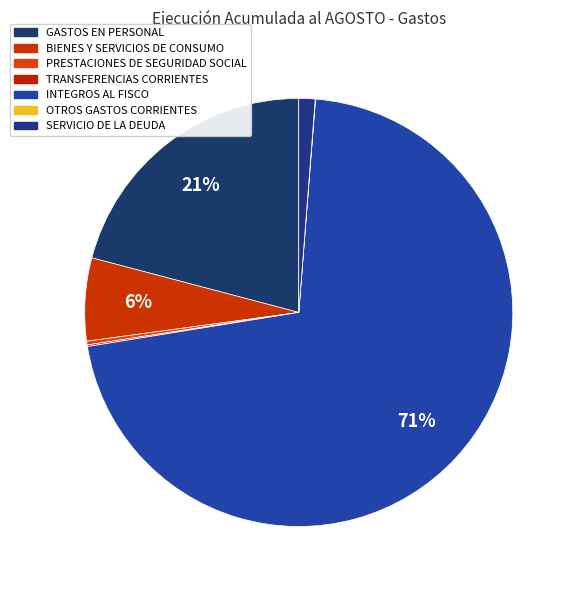

What portion of the pie excludes SERVICIO DE LA DEUDA?

98.8%